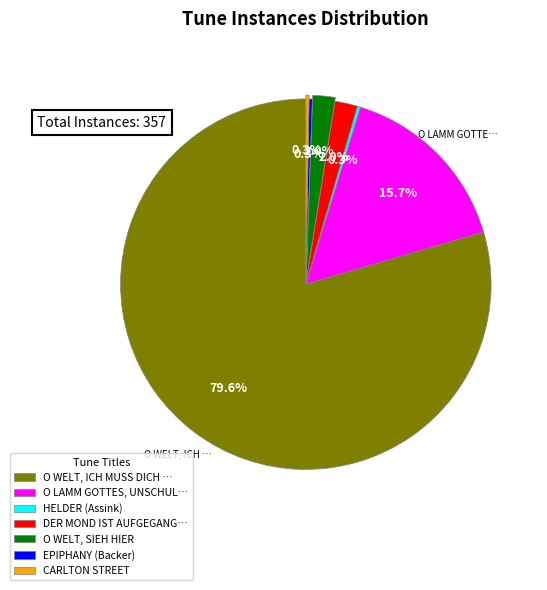

To the nearest percent, what is the difference between the largest and smallest slice percentages?

79%